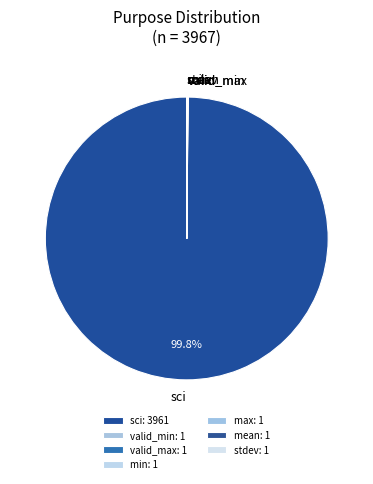

Is there a majority slice in this chart?

Yes